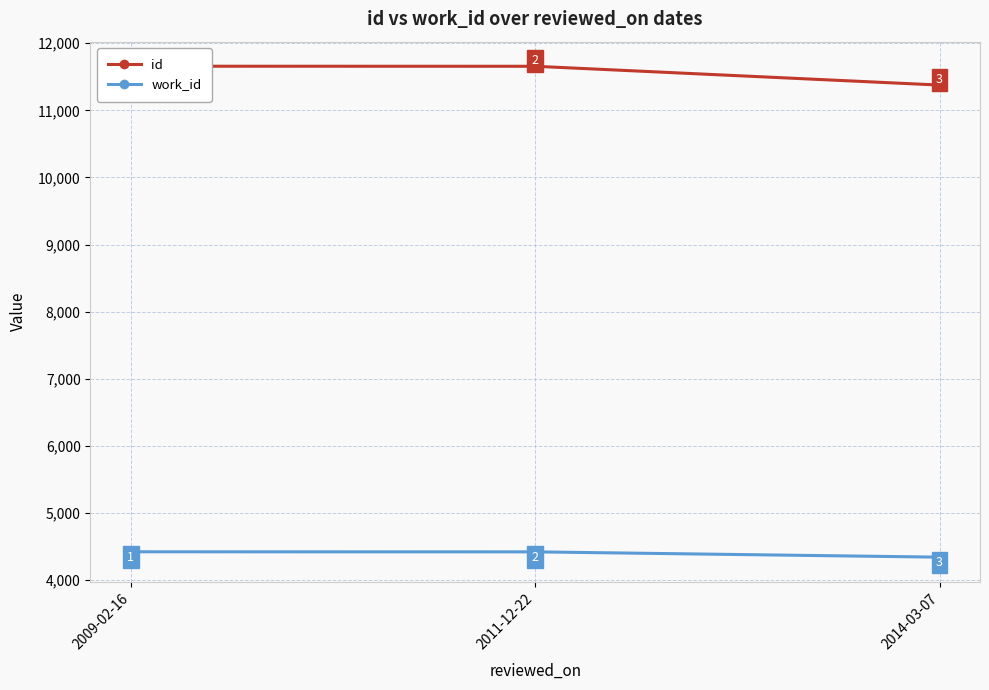

Is the value of id at 2011-12-22 greater than the value of work_id at 2014-03-07?

Yes